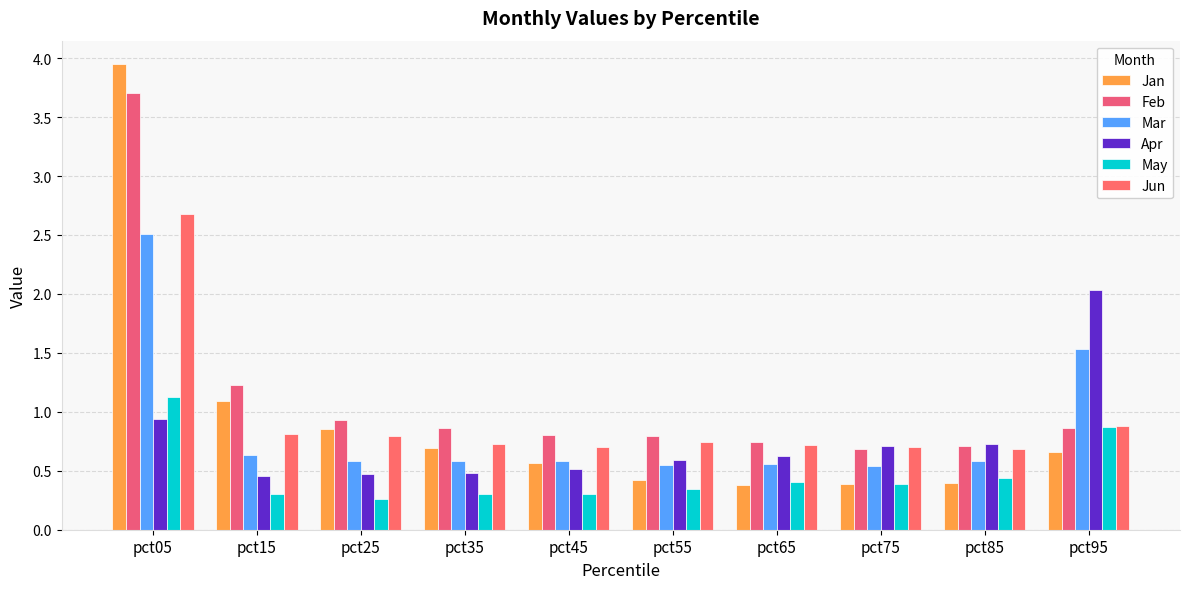

Is it true that Feb equals 0.7 at pct75?

True